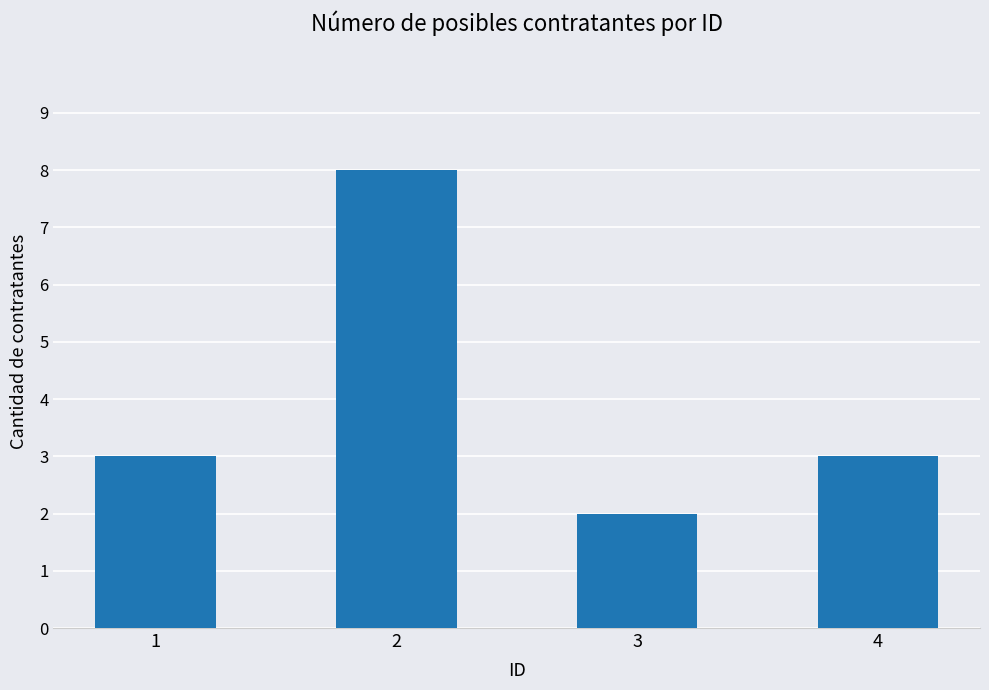

What is the sum of all values?

16